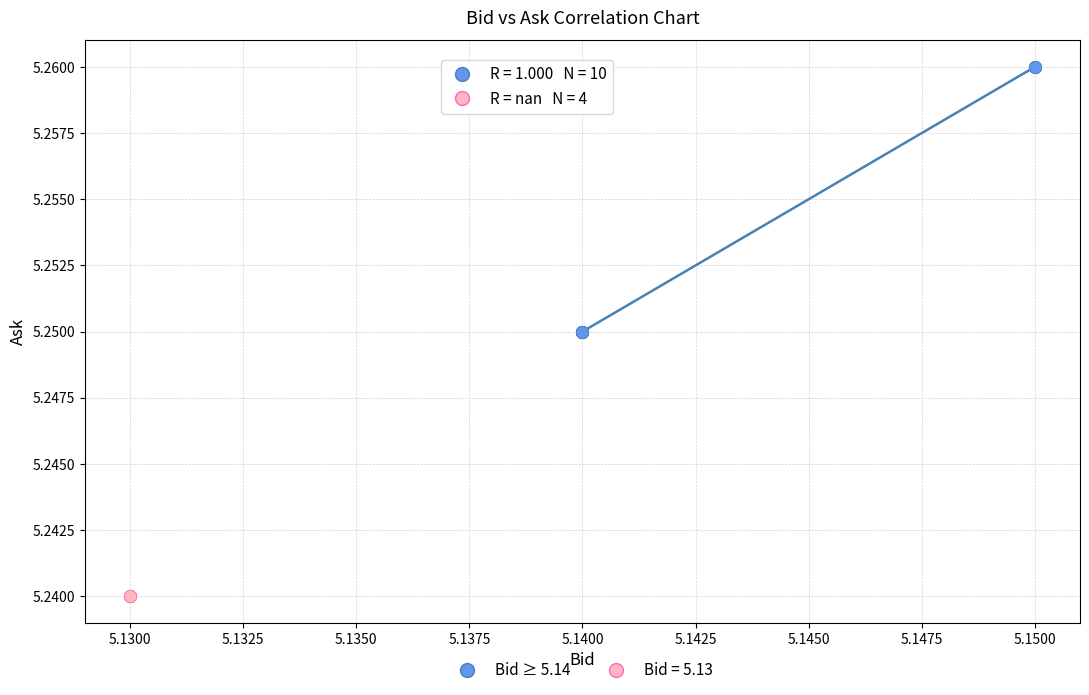

Which series reaches the maximum Y coordinate?

Bid ≥ 5.14